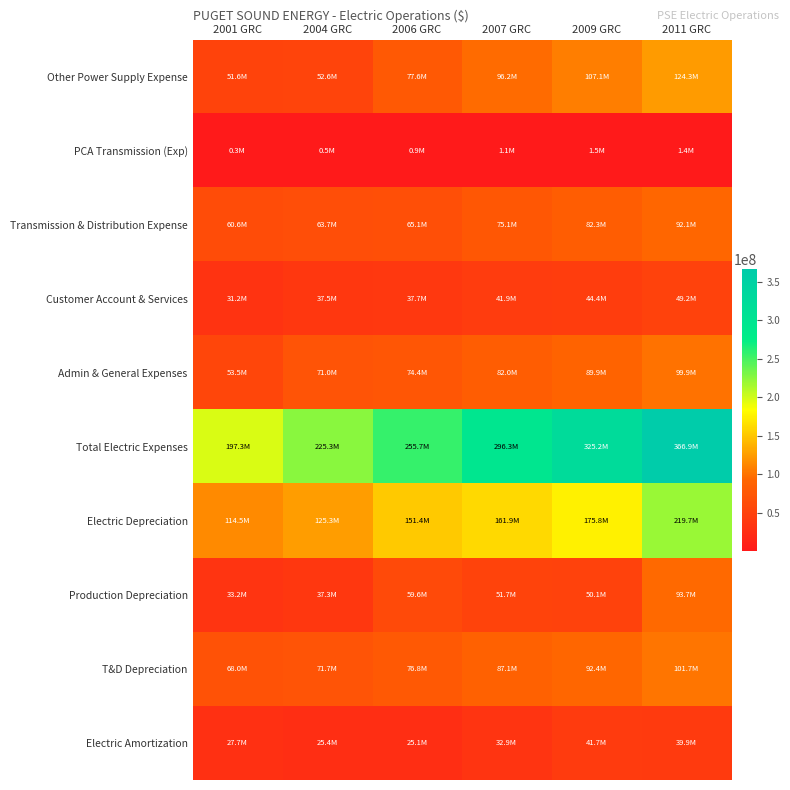

How many categories are shown in the chart?

6